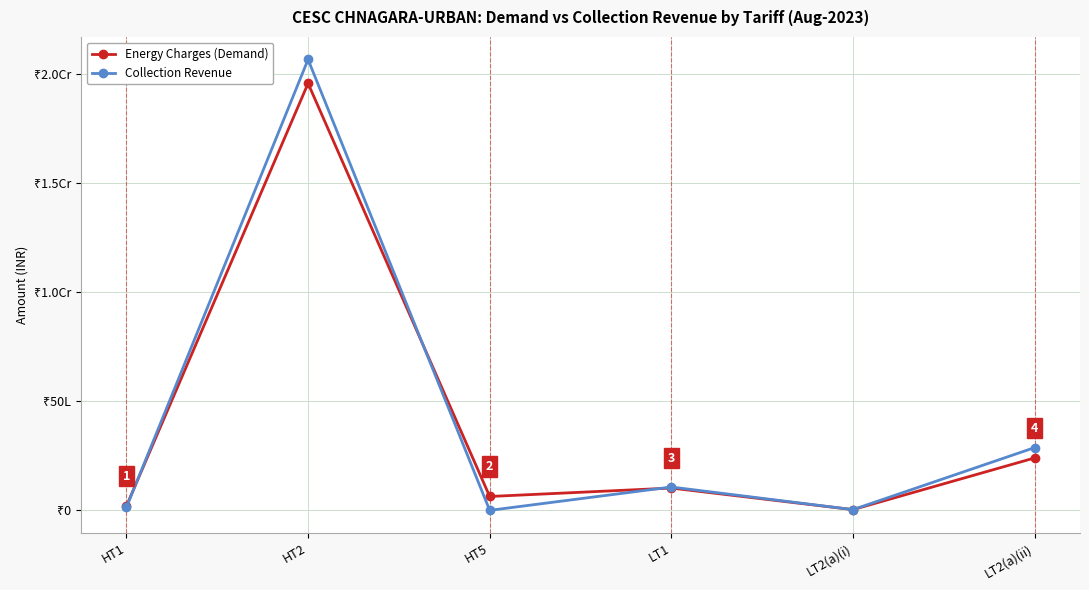

Between HT2 and LT1, which series saw the biggest shift?

Collection Revenue